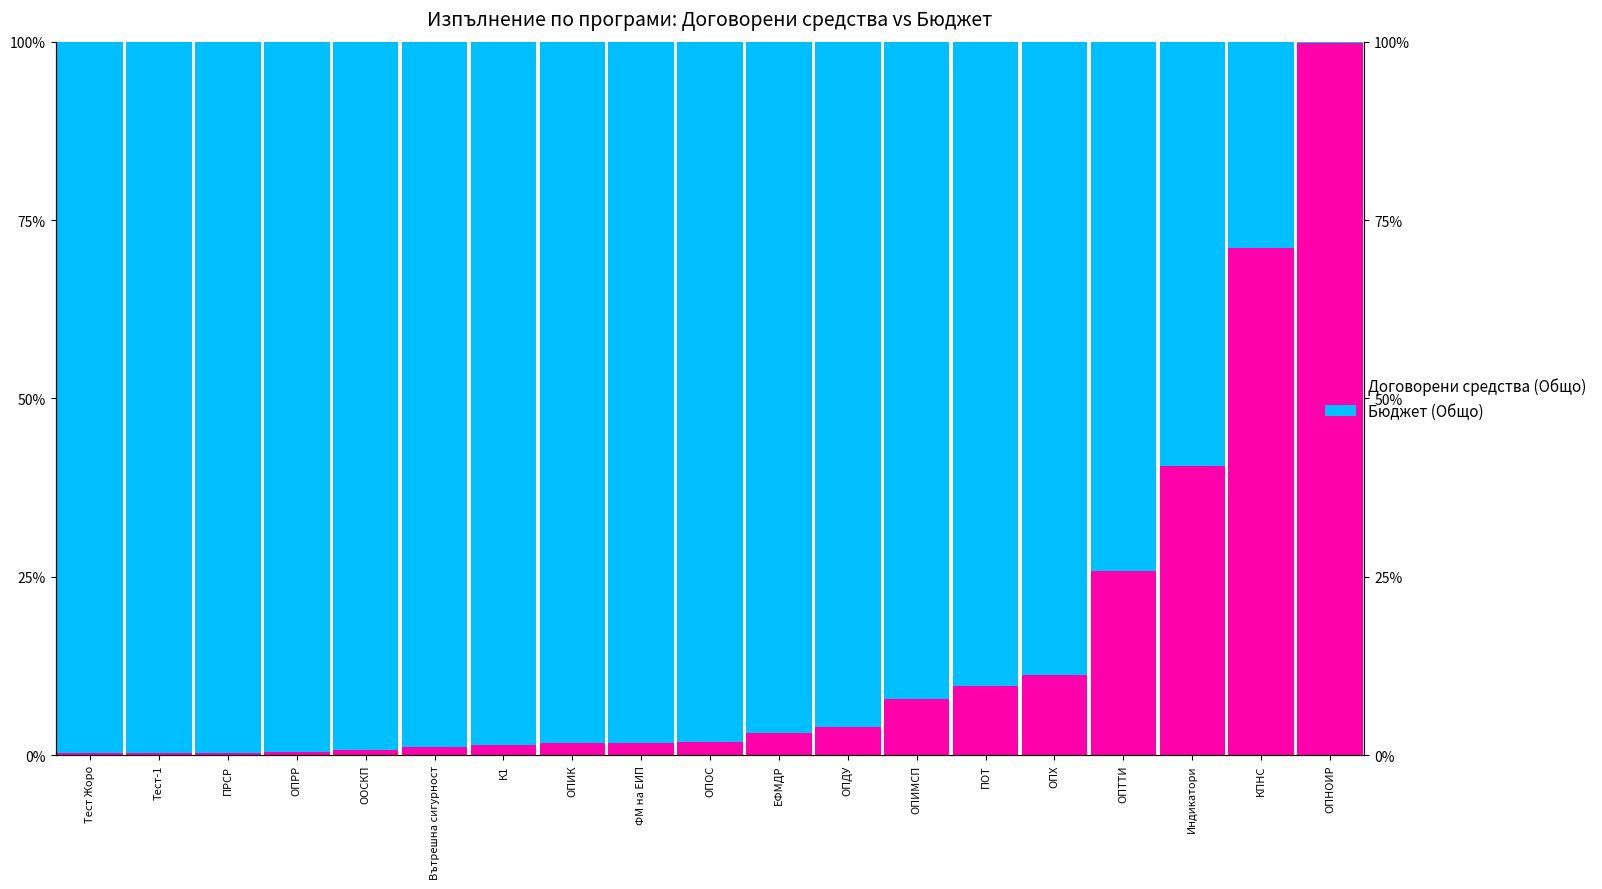

What is the lowest value of the Бюджет (Общо) series?

0.1